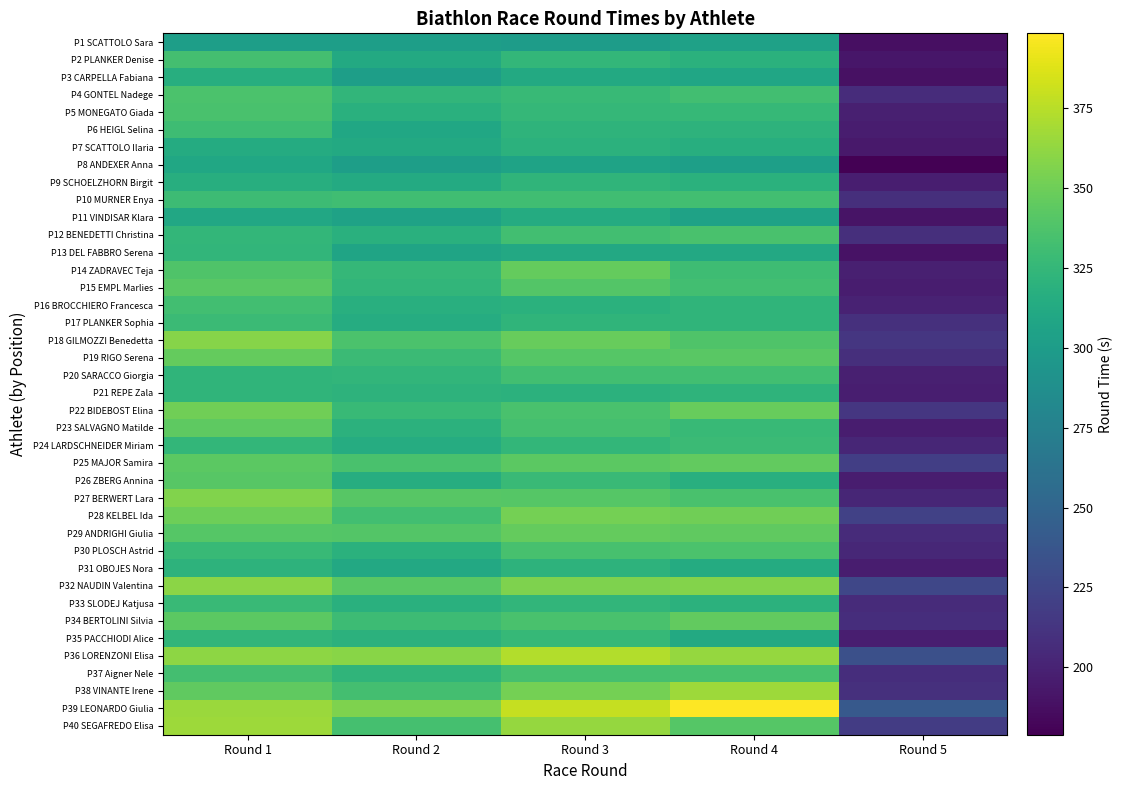

Reading left to right, list all the values displayed in this chart.

P1 SCATTOLO Sara: Round 1=302.1	Round 2=301.7	Round 3=300.6	Round 4=304.2	Round 5=187.6
P2 PLANKER Denise: Round 1=332.5	Round 2=311.9	Round 3=324.5	Round 4=319.3	Round 5=192.1
P3 CARPELLA Fabiana: Round 1=316.3	Round 2=302.1	Round 3=311.9	Round 4=308.5	Round 5=188.9
P4 GONTEL Nadege: Round 1=336.6	Round 2=323.2	Round 3=327.1	Round 4=332.1	Round 5=206.4
P5 MONEGATO Giada: Round 1=335.1	Round 2=318.4	Round 3=325.4	Round 4=325.7	Round 5=198.2
P6 HEIGL Selina: Round 1=330.0	Round 2=310.0	Round 3=321.6	Round 4=320.4	Round 5=196.2
P7 SCATTOLO Ilaria: Round 1=313.7	Round 2=312.0	Round 3=319.8	Round 4=316.6	Round 5=193.5
P8 ANDEXER Anna: Round 1=309.4	Round 2=302.1	Round 3=306.0	Round 4=303.0	Round 5=178.9
P9 SCHOELZHORN Birgit: Round 1=316.1	Round 2=312.7	Round 3=322.5	Round 4=319.5	Round 5=197.4
P10 MURNER Enya: Round 1=329.6	Round 2=331.5	Round 3=330.7	Round 4=332.2	Round 5=208.4
P11 VINDISAR Klara: Round 1=310.5	Round 2=305.7	Round 3=314.2	Round 4=305.2	Round 5=190.6
P12 BENEDETTI Christina: Round 1=324.5	Round 2=318.6	Round 3=331.9	Round 4=335.4	Round 5=208.2
P13 DEL FABBRO Serena: Round 1=323.7	Round 2=306.8	Round 3=311.4	Round 4=311.1	Round 5=189.5
P14 ZADRAVEC Teja: Round 1=338.3	Round 2=324.7	Round 3=346.4	Round 4=330.3	Round 5=197.8
P15 EMPL Marlies: Round 1=342.1	Round 2=323.1	Round 3=339.4	Round 4=331.6	Round 5=196.3
P16 BROCCHIERO Francesca: Round 1=331.7	Round 2=317.1	Round 3=319.2	Round 4=322.1	Round 5=200.2
P17 PLANKER Sophia: Round 1=328.3	Round 2=315.1	Round 3=322.4	Round 4=322.2	Round 5=209.0
P18 GILMOZZI Benedetta: Round 1=358.5	Round 2=335.9	Round 3=347.3	Round 4=337.9	Round 5=213.9
P19 RIGO Serena: Round 1=346.2	Round 2=328.4	Round 3=340.3	Round 4=342.3	Round 5=208.6
P20 SARACCO Giorgia: Round 1=322.5	Round 2=323.8	Round 3=332.2	Round 4=332.2	Round 5=198.4
P21 REPE Zala: Round 1=322.3	Round 2=320.6	Round 3=319.9	Round 4=322.0	Round 5=197.0
P22 BIDEBOST Elina: Round 1=350.4	Round 2=326.7	Round 3=335.6	Round 4=347.5	Round 5=214.0
P23 SALVAGNO Matilde: Round 1=344.3	Round 2=320.2	Round 3=334.0	Round 4=326.9	Round 5=196.4
P24 LARDSCHNEIDER Miriam: Round 1=323.9	Round 2=314.8	Round 3=324.0	Round 4=328.1	Round 5=202.9
P25 MAJOR Samira: Round 1=342.7	Round 2=335.6	Round 3=342.7	Round 4=345.7	Round 5=219.3
P26 ZBERG Annina: Round 1=341.7	Round 2=316.0	Round 3=327.6	Round 4=317.8	Round 5=196.3
P27 BERWERT Lara: Round 1=356.4	Round 2=341.0	Round 3=340.2	Round 4=335.1	Round 5=202.8
P28 KELBEL Ida: Round 1=350.2	Round 2=332.3	Round 3=352.5	Round 4=351.2	Round 5=221.6
P29 ANDRIGHI Giulia: Round 1=340.7	Round 2=339.3	Round 3=346.9	Round 4=345.0	Round 5=206.2
P30 PLOSCH Astrid: Round 1=326.6	Round 2=319.2	Round 3=334.2	Round 4=336.5	Round 5=203.5
P31 OBOJES Nora: Round 1=320.4	Round 2=311.6	Round 3=320.6	Round 4=313.8	Round 5=196.2
P32 NAUDIN Valentina: Round 1=360.2	Round 2=342.2	Round 3=355.9	Round 4=357.5	Round 5=225.8
P33 SLODEJ Katjusa: Round 1=327.3	Round 2=317.9	Round 3=323.1	Round 4=320.0	Round 5=206.2
P34 BERTOLINI Silvia: Round 1=343.3	Round 2=329.7	Round 3=335.4	Round 4=345.6	Round 5=208.0
P35 PACCHIODI Alice: Round 1=323.0	Round 2=320.0	Round 3=325.8	Round 4=312.6	Round 5=197.5
P36 LORENZONI Elisa: Round 1=361.4	Round 2=359.7	Round 3=372.8	Round 4=364.0	Round 5=232.7
P37 Aigner Nele: Round 1=332.8	Round 2=322.6	Round 3=333.5	Round 4=334.5	Round 5=207.8
P38 VINANTE Irene: Round 1=345.1	Round 2=333.0	Round 3=352.1	Round 4=366.5	Round 5=209.1
P39 LEONARDO Giulia: Round 1=365.7	Round 2=356.3	Round 3=378.9	Round 4=398.4	Round 5=239.9
P40 SEGAFREDO Elisa: Round 1=366.6	Round 2=333.5	Round 3=363.7	Round 4=340.7	Round 5=218.2